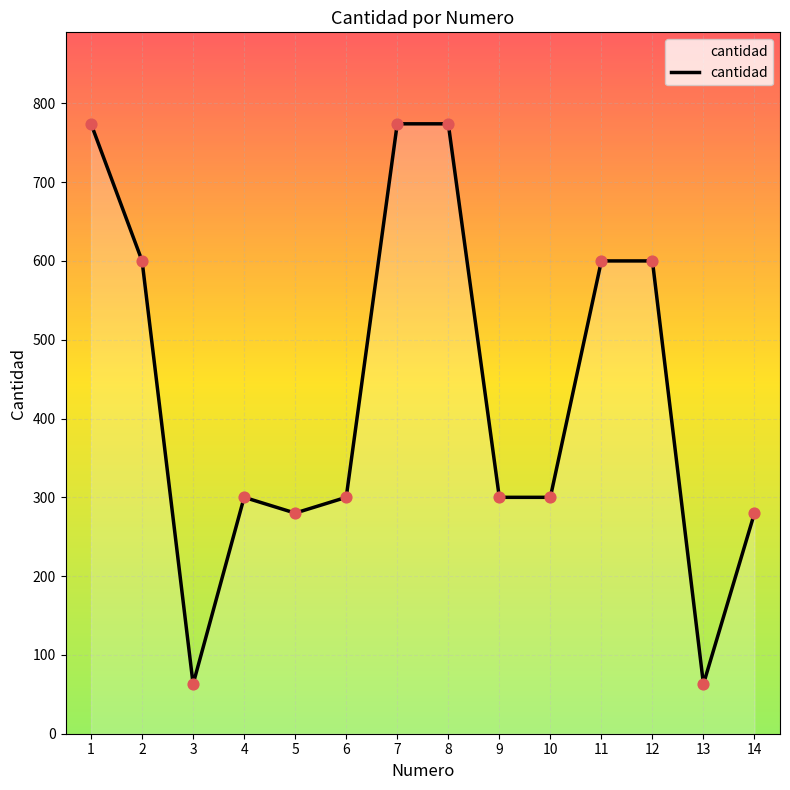

What is the ratio of the value at 6 to the value at 10?

1.0